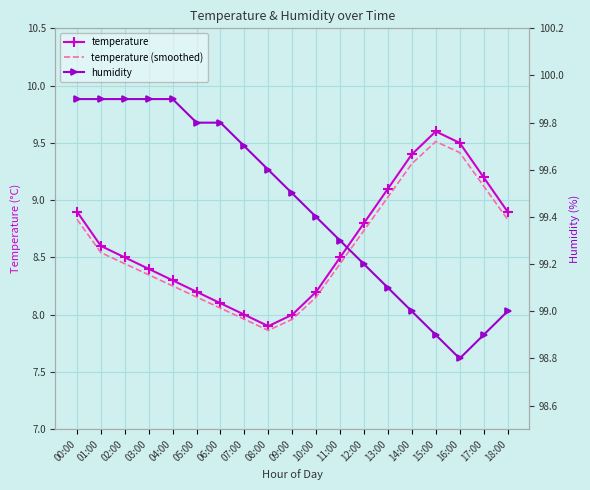

True or false: temperature (smoothed) and humidity intersect in this chart.

False